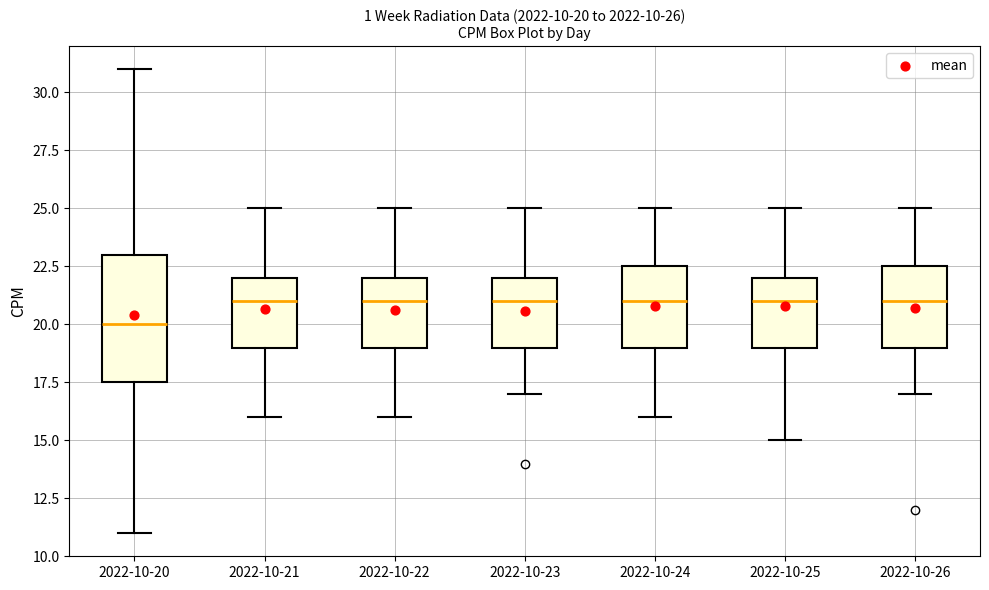

Comparing the boxes themselves (not the whiskers), which one is the tallest?

2022-10-20